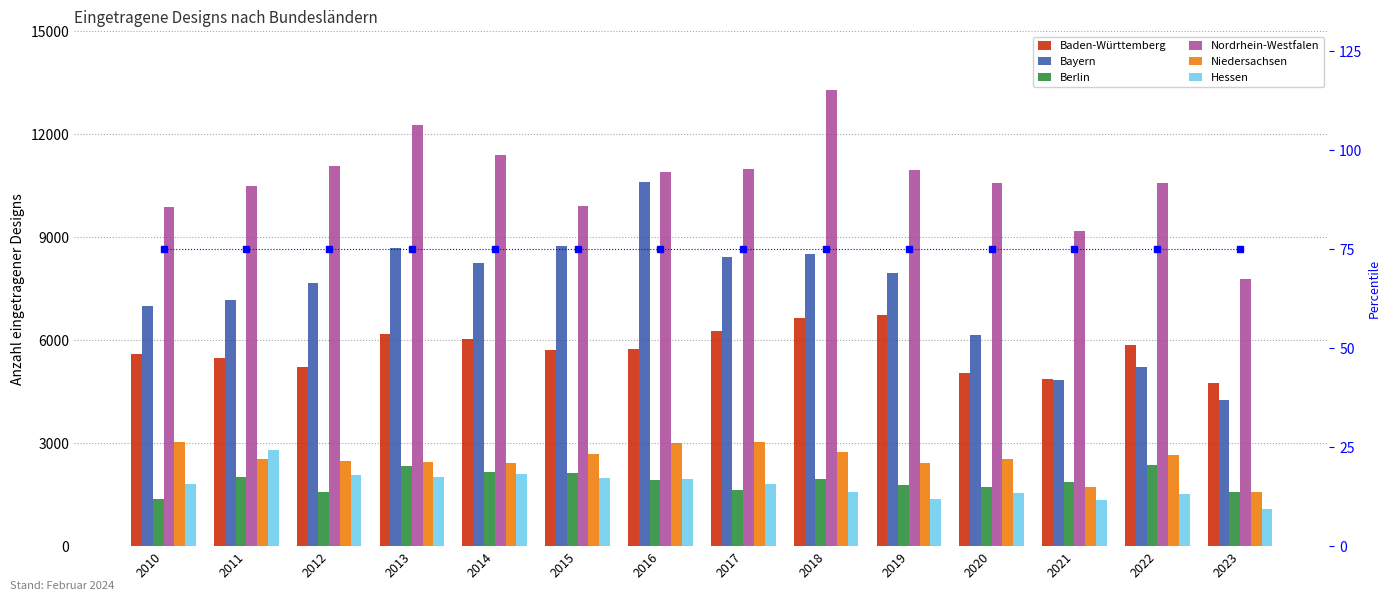

At how many categories does at least one series exceed 1789?

14